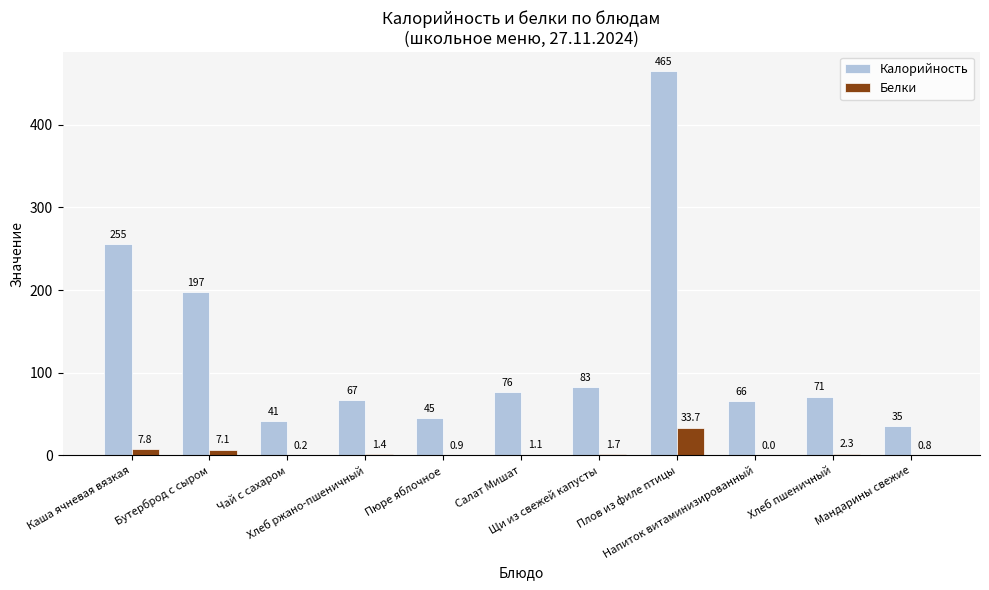

Is the value of Белки at Напиток витаминизированный greater than the value of Калорийность at Салат Мишат?

No